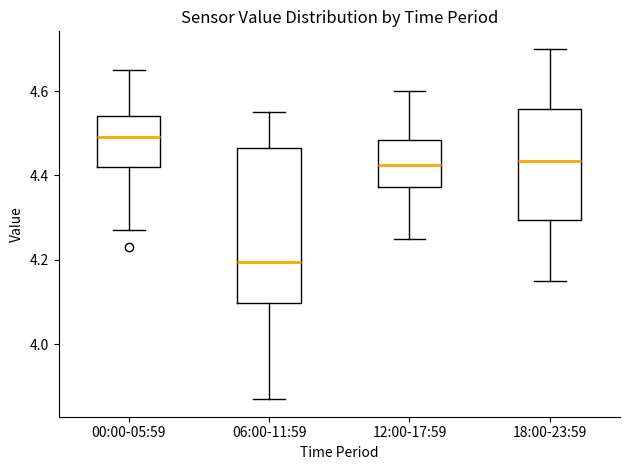

Comparing the boxes themselves (not the whiskers), which one is the tallest?

06:00-11:59